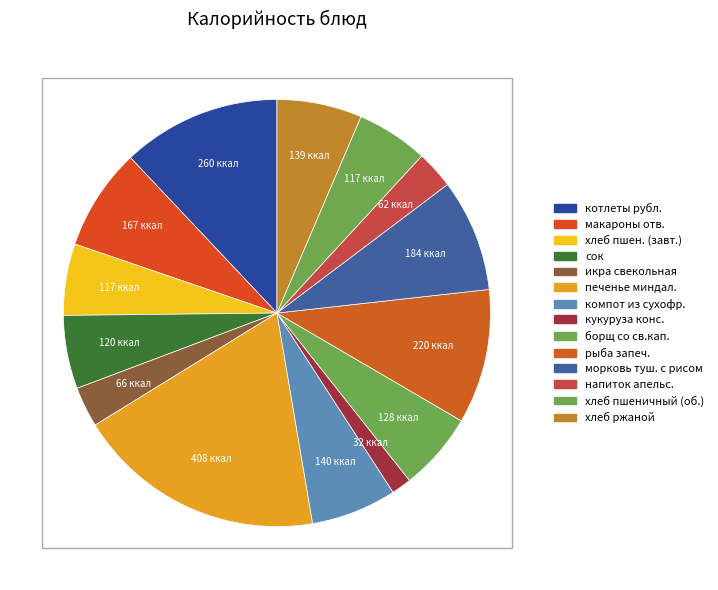

Count the number of slices in the pie.

14